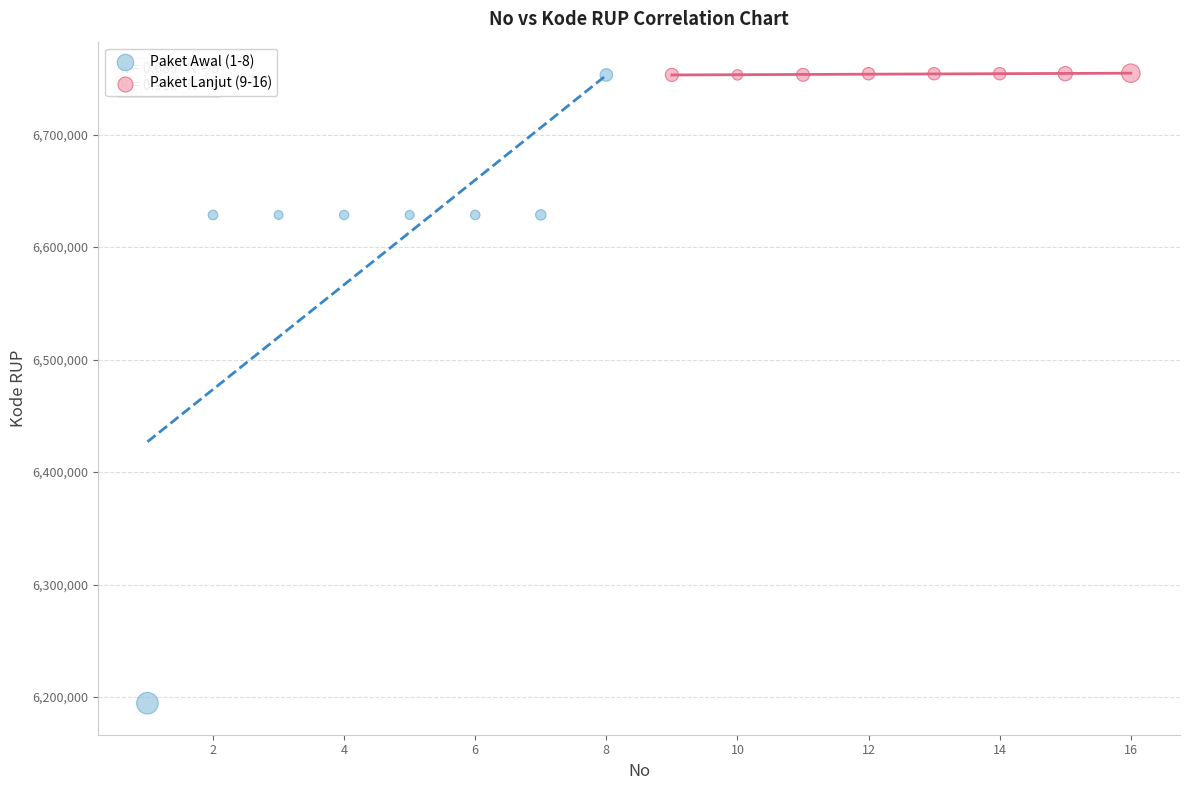

Which series contains the lowest Y value?

Paket Awal (1-8)